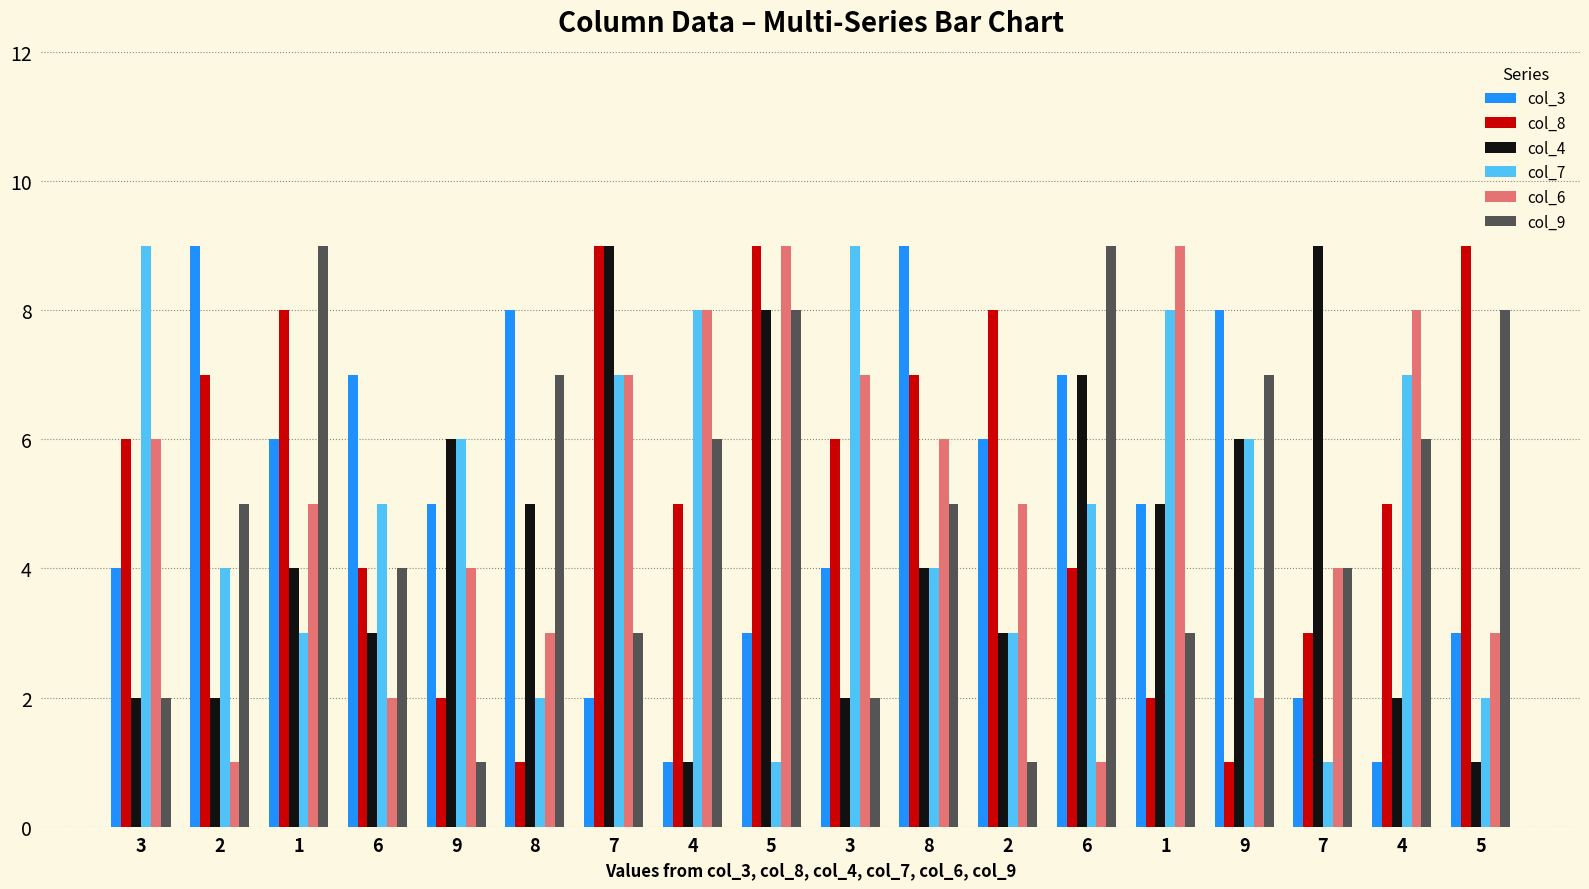

What are all the series names shown in the legend?

col_3, col_8, col_4, col_7, col_6, col_9